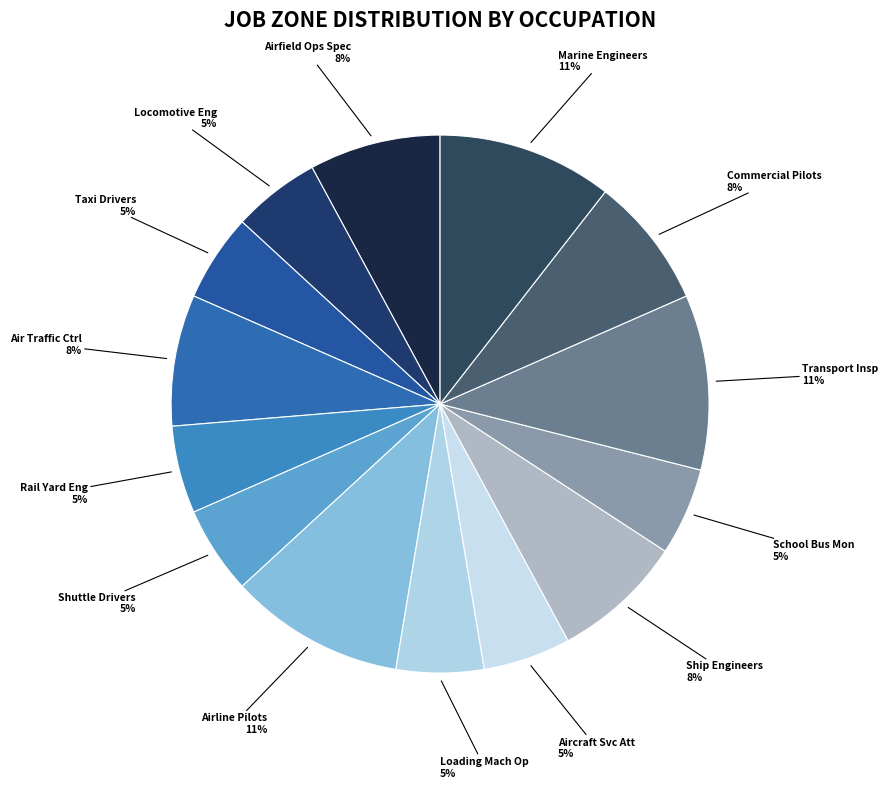

Which has a higher value, Ship Engineers or Locomotive Eng?

Ship Engineers